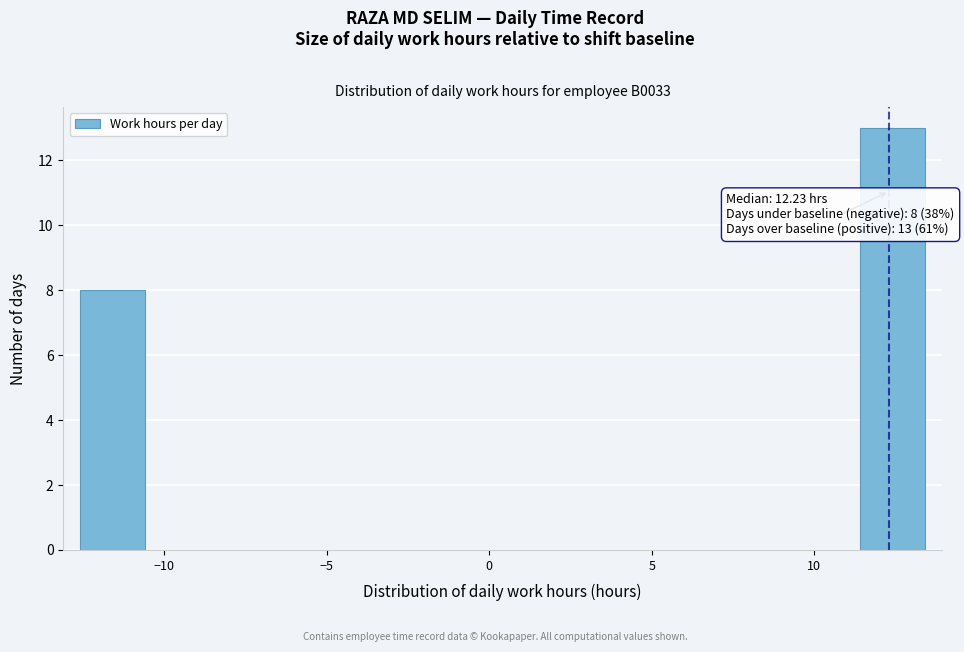

Which range on the x-axis has the tallest bar?

11.5 to 13.5